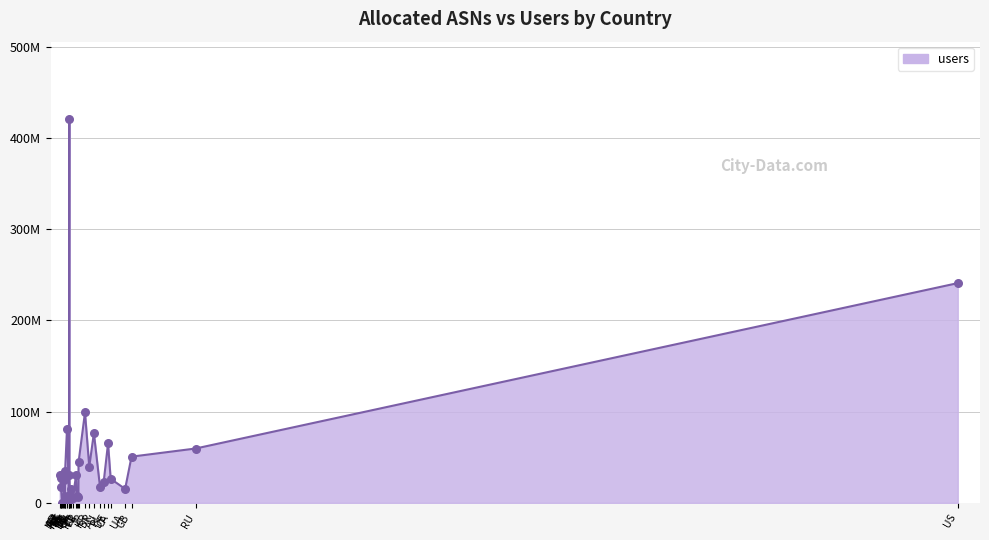

Between DE and HK, which is larger?

DE